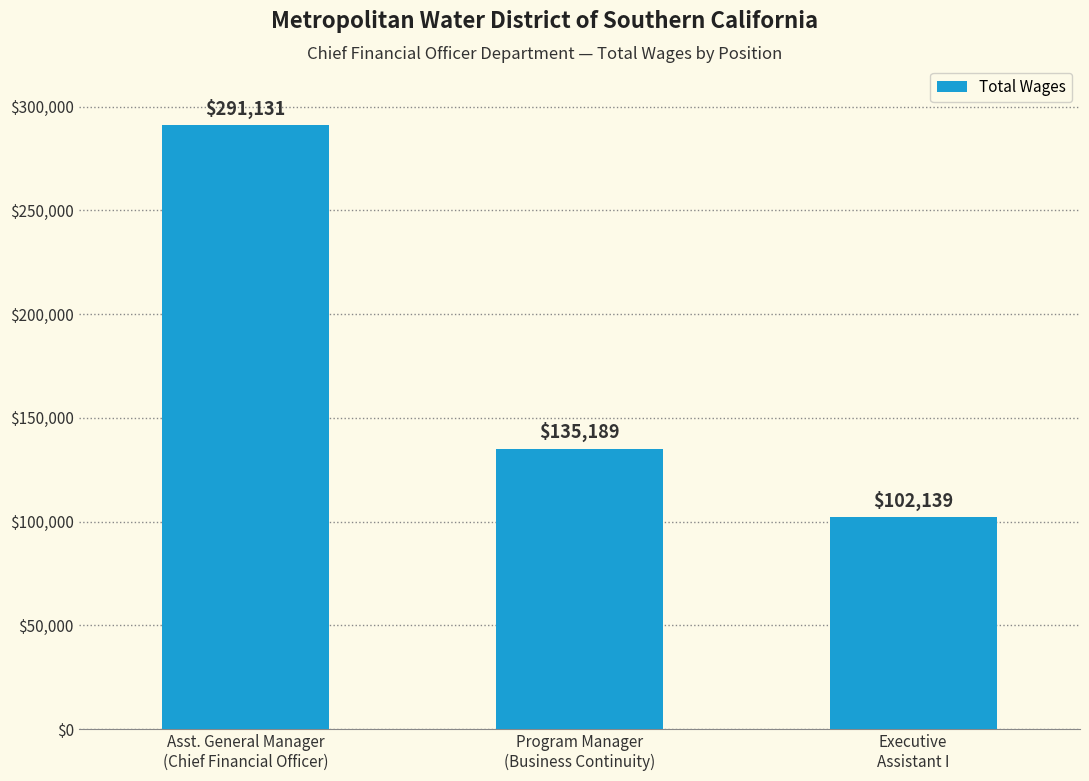

Does the chart contain stacked bars?

No